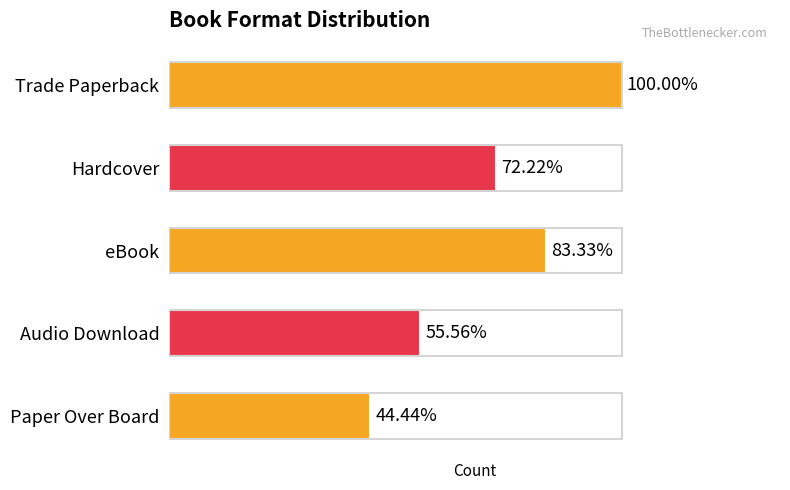

What is the value of the 4th bar from the left?

10